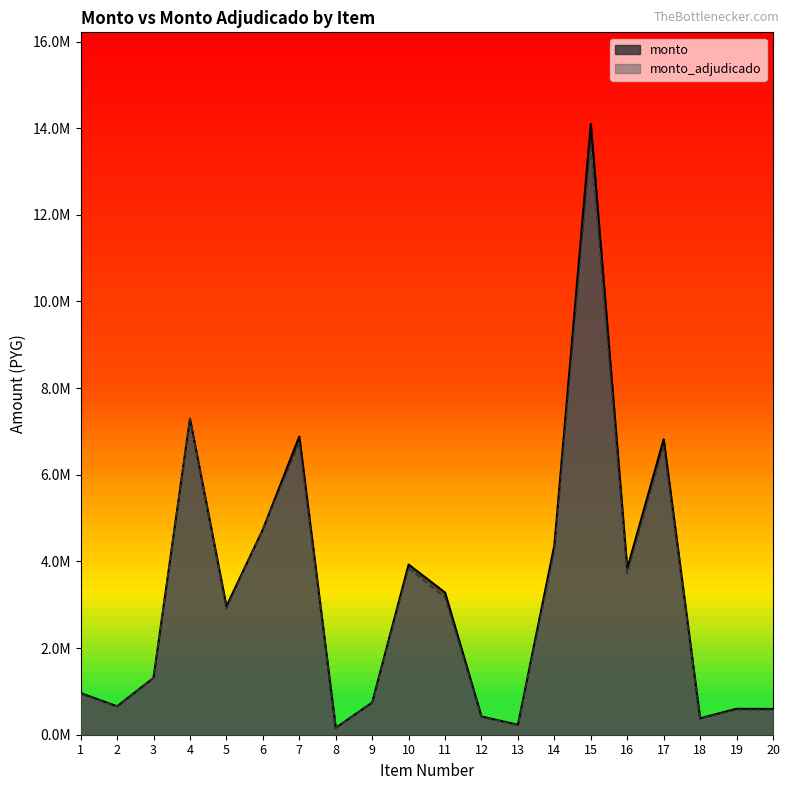

The monto_adjudicado series shows 5481015 at 11. True or false?

False